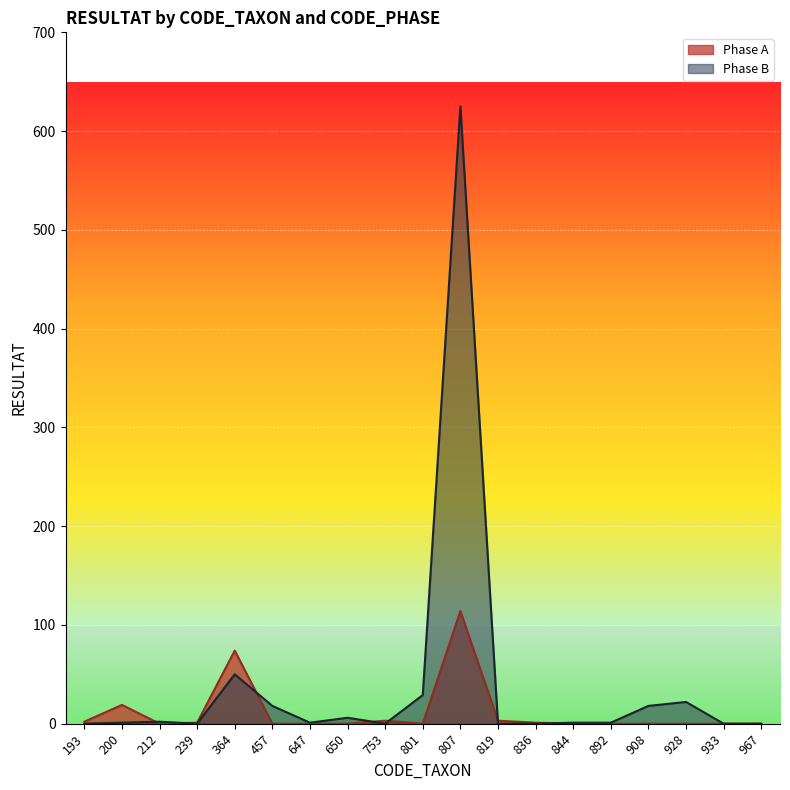

True or false: Phase A and Phase B cross at least once.

True